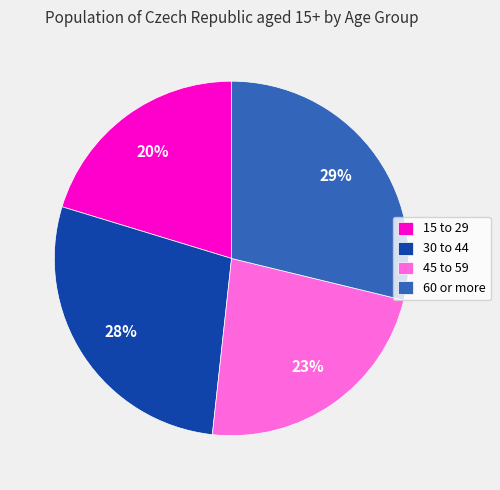

Which slice is the smallest?

15 to 29